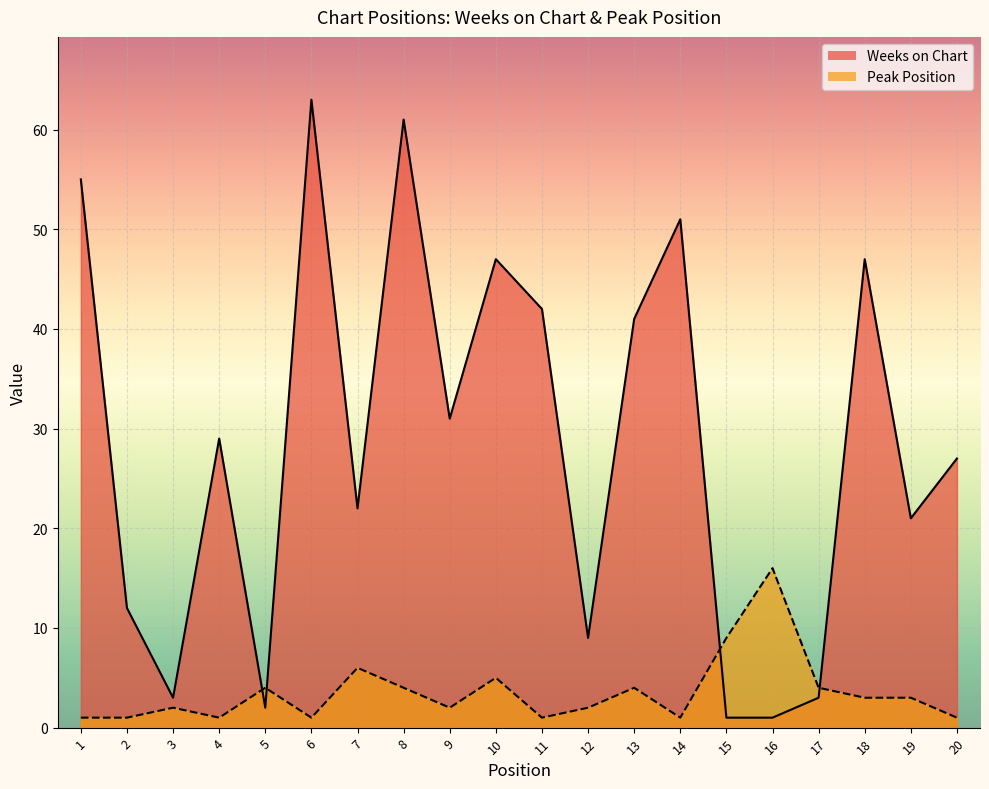

At which label does Weeks on Chart first exceed 29?

1